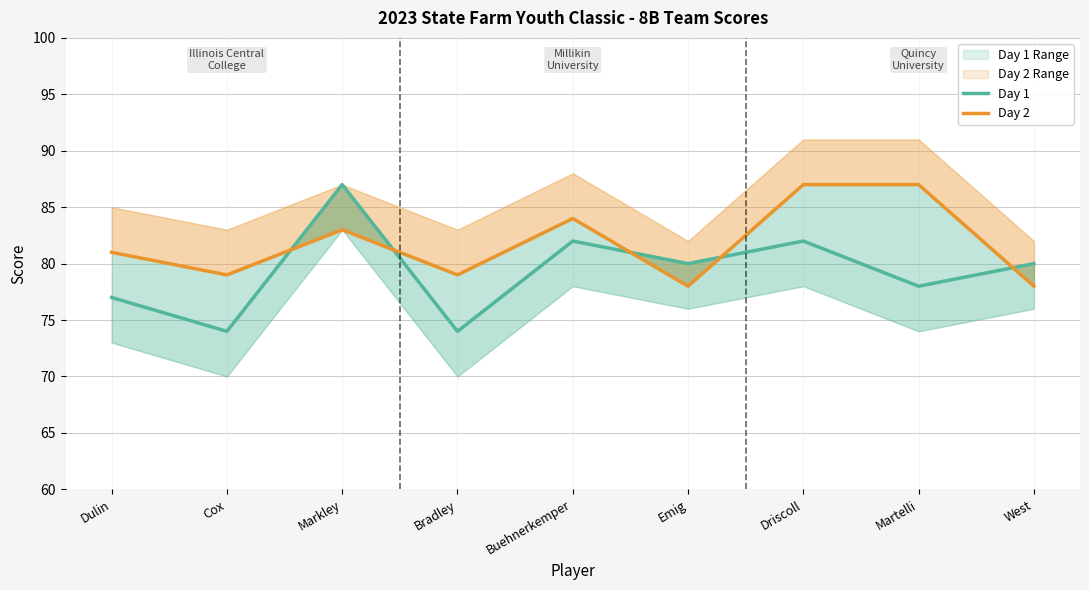

Which label corresponds to the smallest value in the chart?

Cox